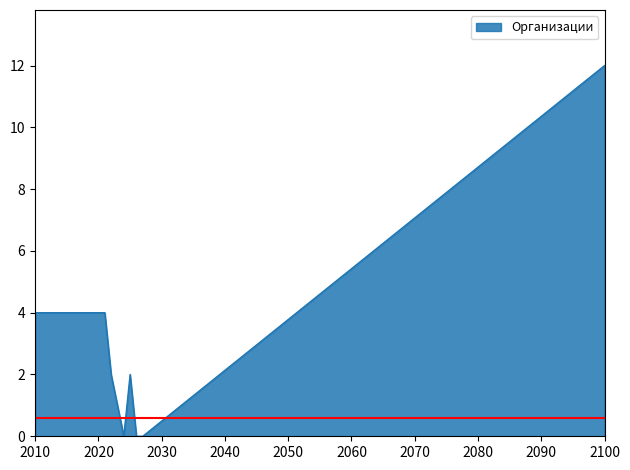

What is the difference between the maximum and minimum values?

12